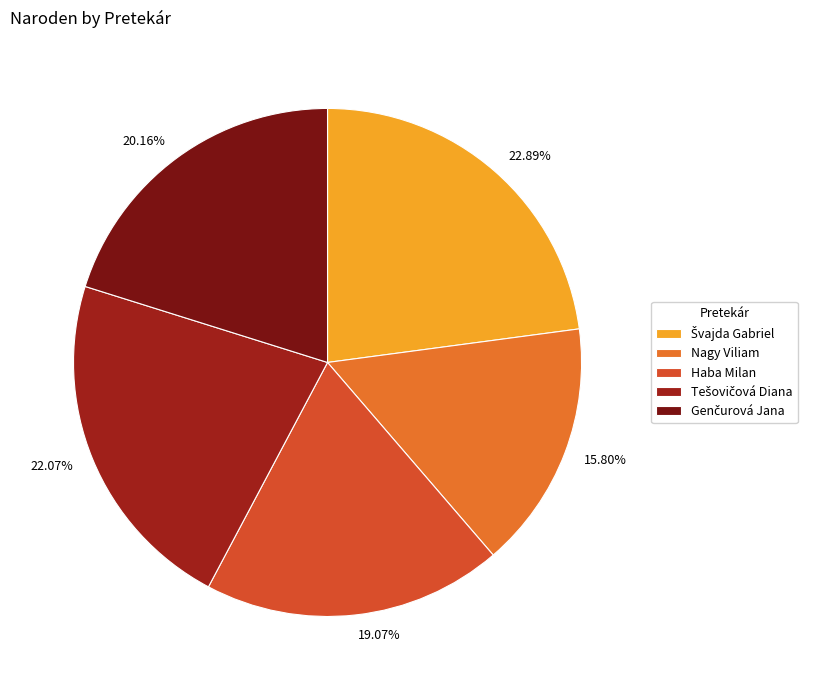

Which slice is the smallest?

Nagy Viliam